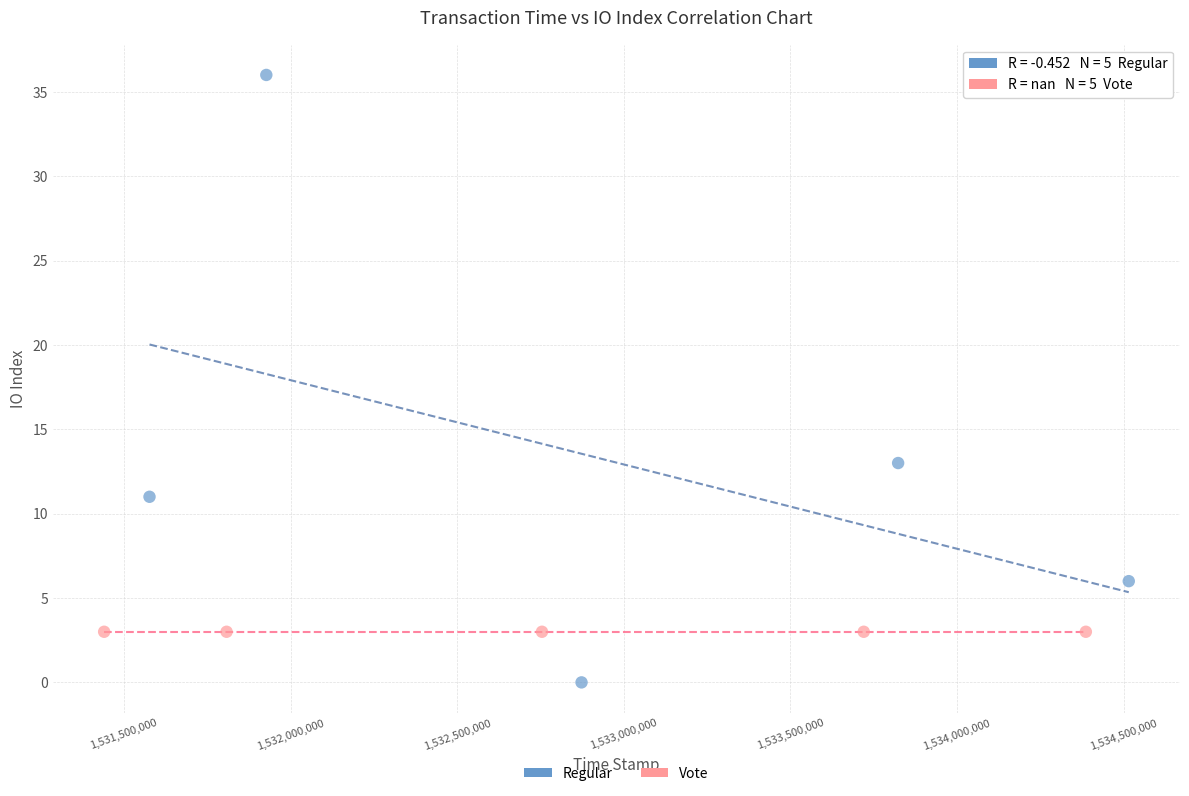

What are all the series names shown in the legend?

Regular, Vote